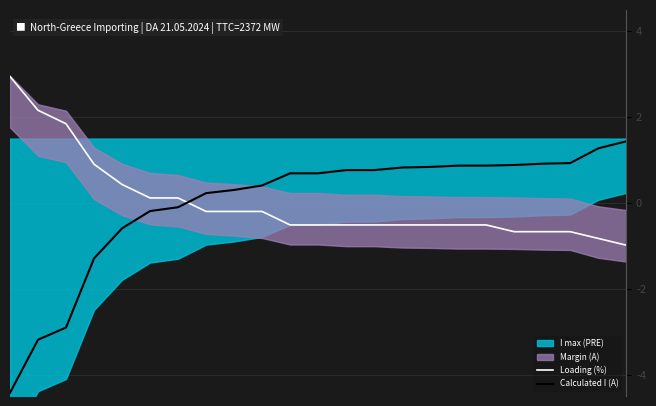

What value does the Loading (%) series have at 13?

-0.5